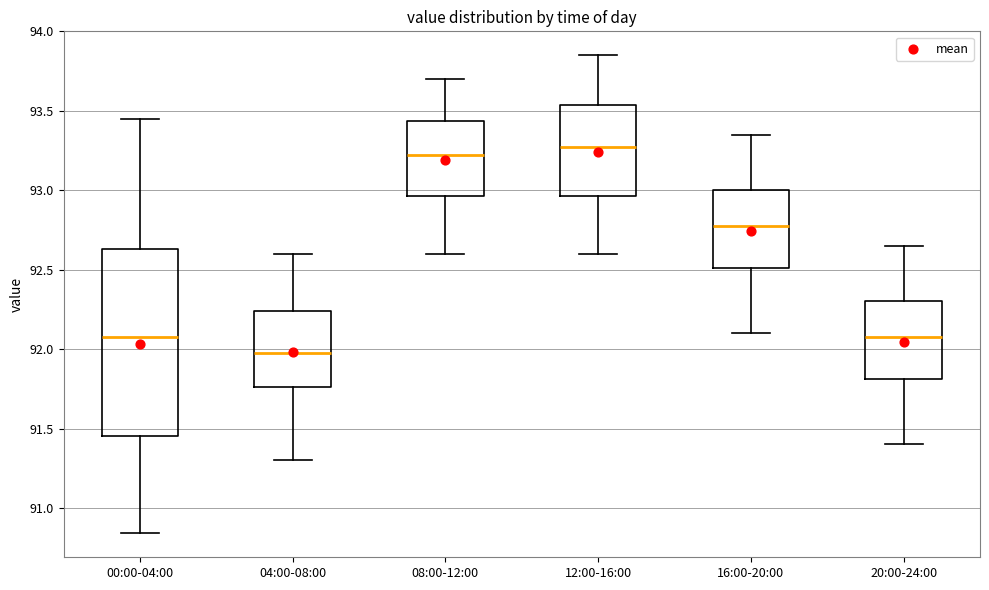

Comparing the boxes themselves (not the whiskers), which one is the tallest?

00:00-04:00